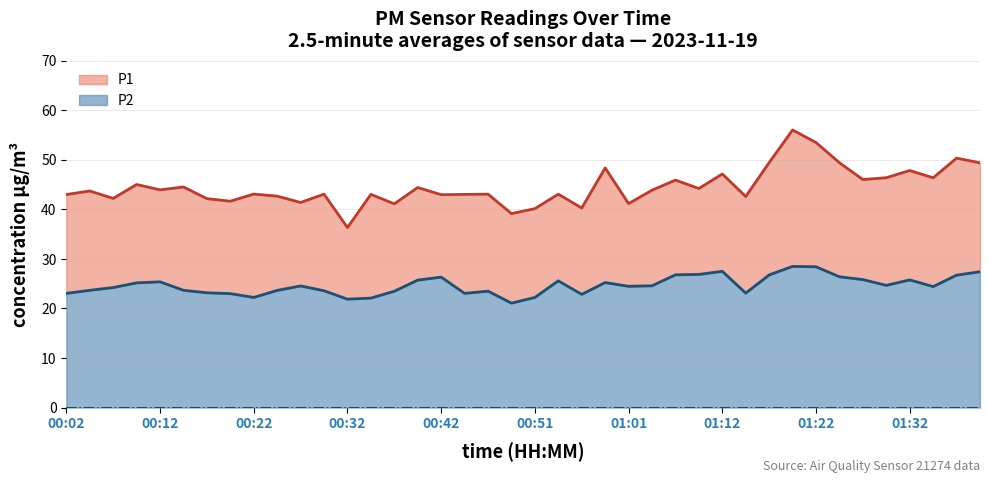

What is the lowest value of the P2 series?

21.1